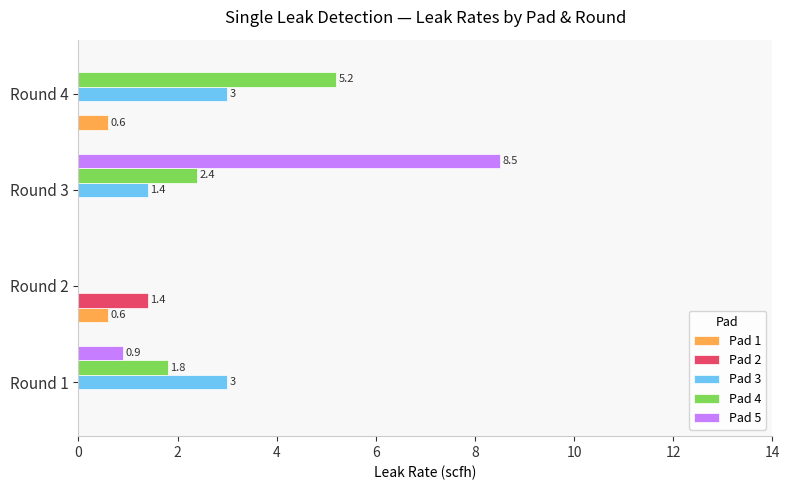

What is the greatest value displayed?

8.5